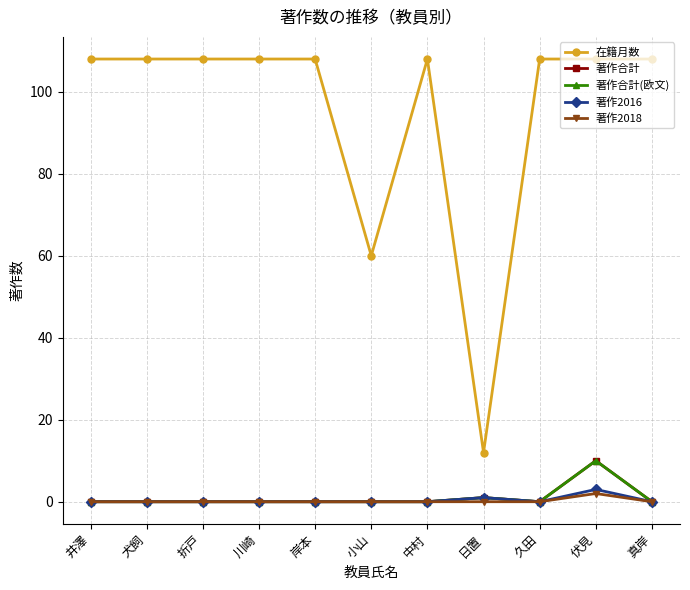

Which category has the lowest value across all series?

井澤